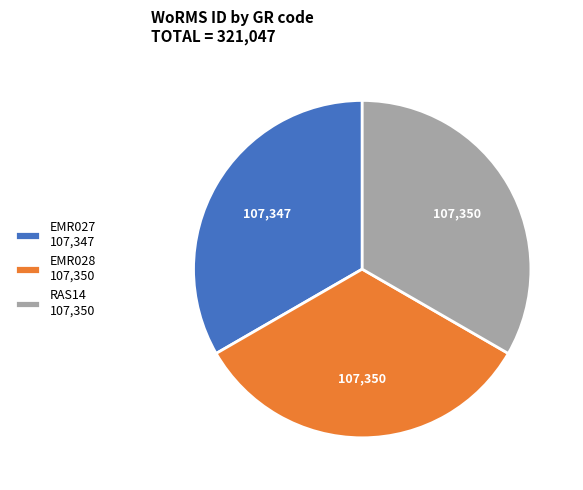

Is it true that RAS14 107,350 is 33% of the pie?

True